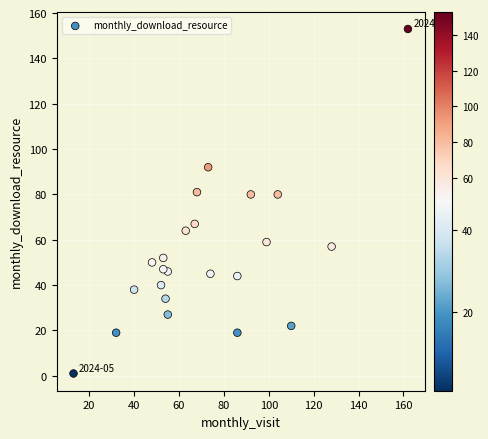

What is the range of Y values (max minus min)?

152